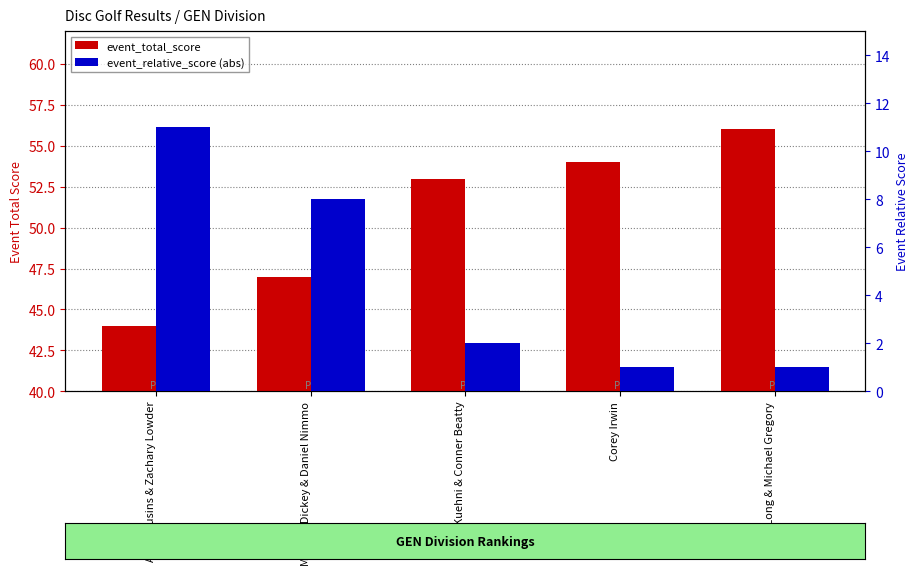

Reading right to left, transcribe all the data shown in this chart.

event_total_score: Brian Long & Michael Gregory=56	Corey Irwin=54	Dylan Kuehni & Conner Beatty=53	Michael Dickey & Daniel Nimmo=47	Alex Cousins & Zachary Lowder=44
event_relative_score: Brian Long & Michael Gregory=1	Corey Irwin=1	Dylan Kuehni & Conner Beatty=2	Michael Dickey & Daniel Nimmo=8	Alex Cousins & Zachary Lowder=11